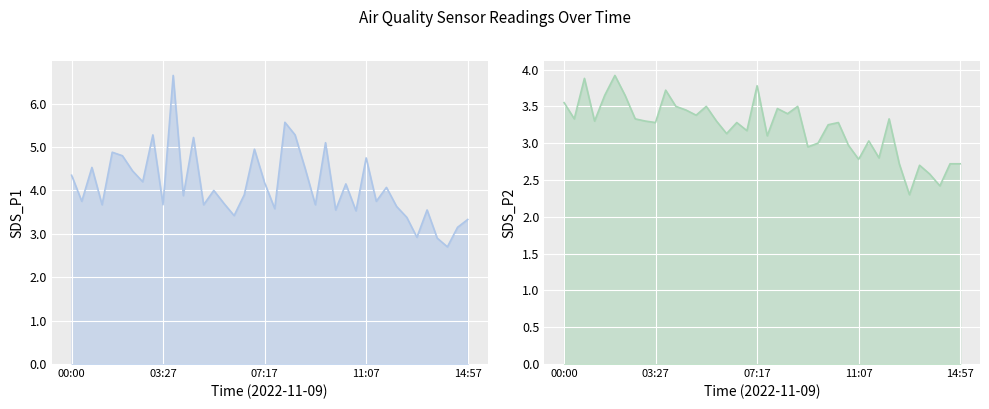

How many data points in SDS_P1 are above 3?

37